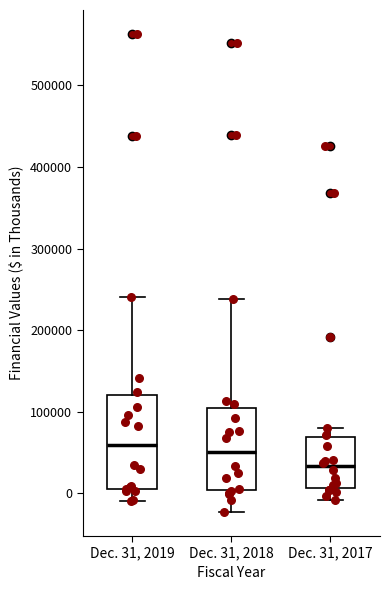

Where is the upper edge of the box for Dec. 31, 2019 on the y-axis? The values are not printed on the chart, so give them approximately, as read against the axis.

120000